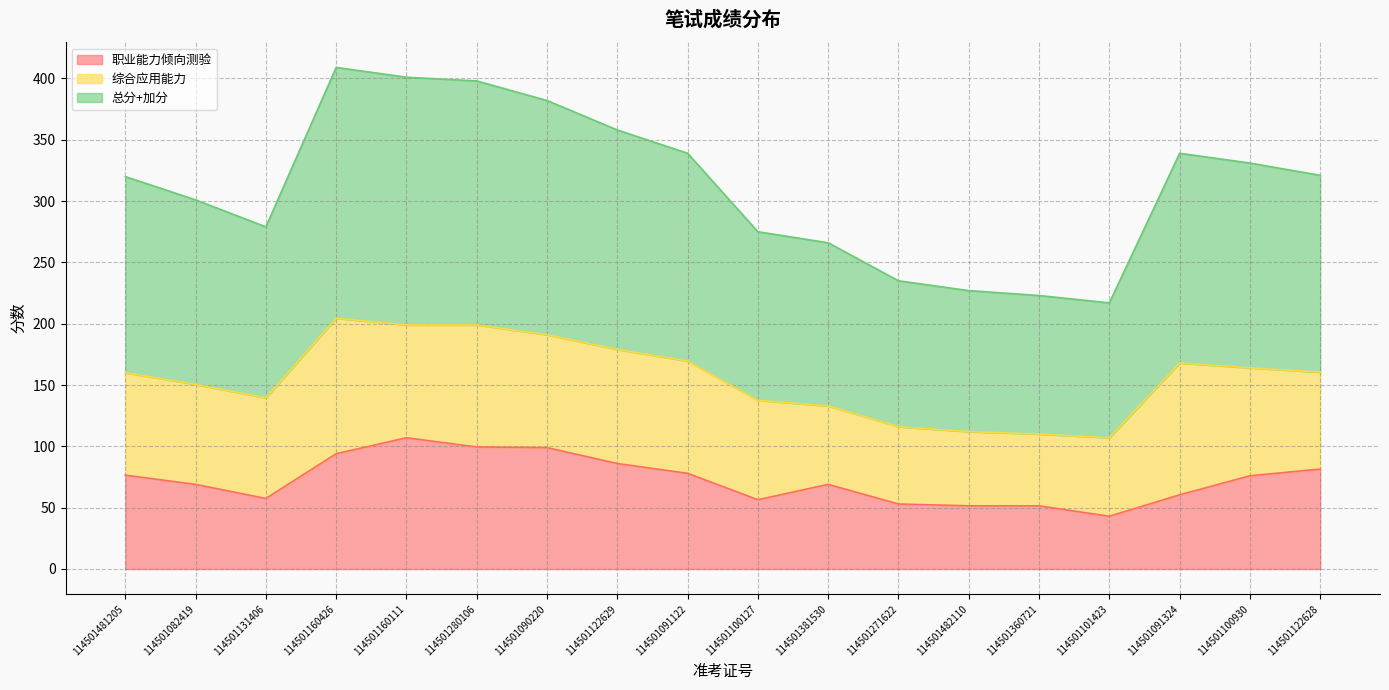

What is the maximum value for 职业能力倾向测验?

107.0